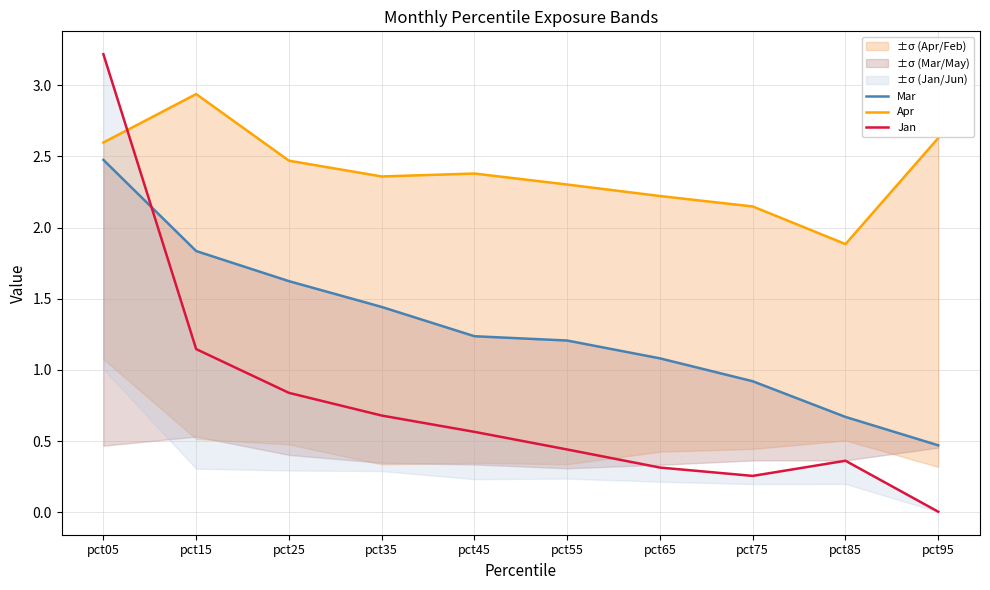

List the labels in order of Mar value, smallest first.

pct95, pct85, pct75, pct65, pct55, pct45, pct35, pct25, pct15, pct05